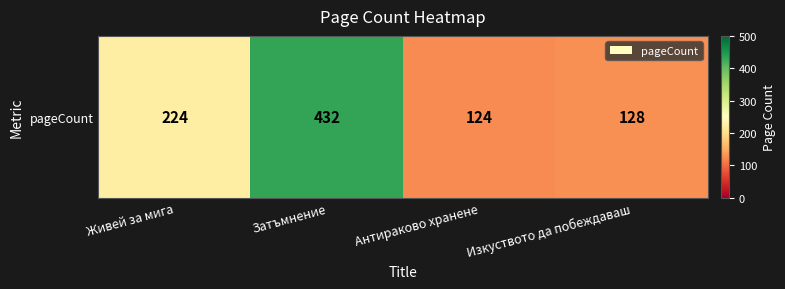

Reading left to right, transcribe all the data shown in this chart.

224	432	124	128